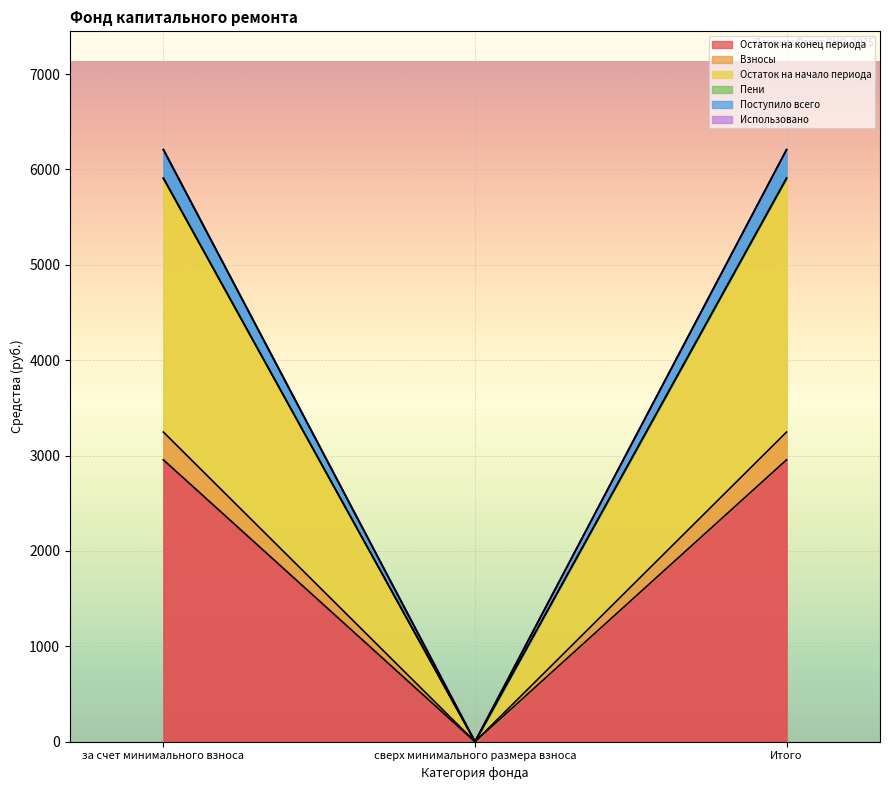

Is the value of Поступило всего at за счет минимального взноса greater than the value of Остаток на начало периода at за счет минимального взноса?

Yes